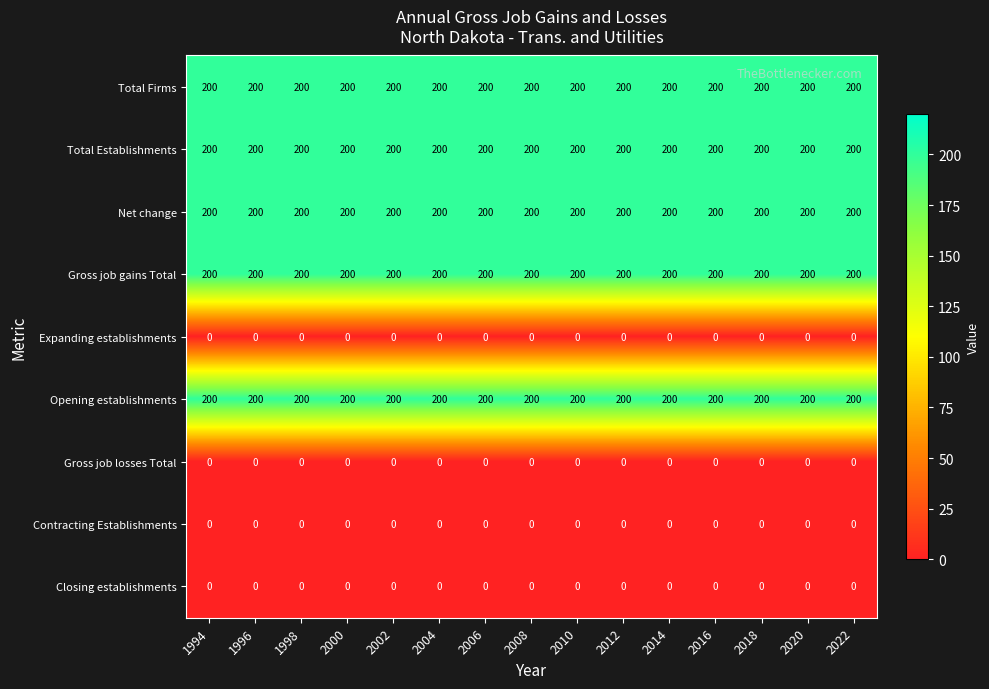

The Total Firms series shows 200 at 2012. True or false?

True